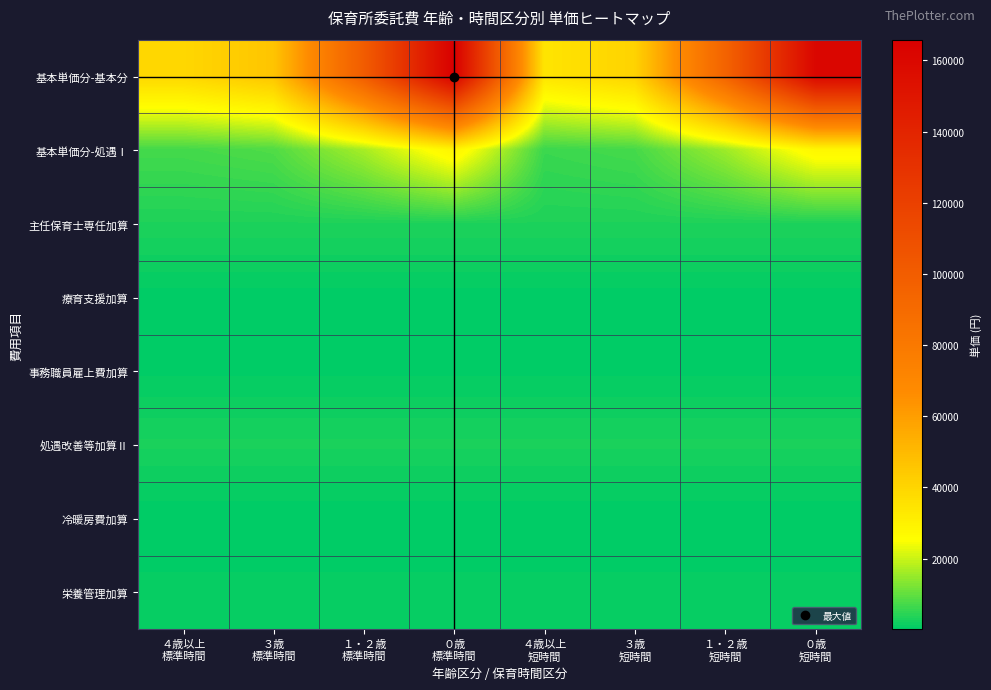

Rank the series at ０歳 標準時間 from highest to lowest value.

基本単価分-基本分, 基本単価分-処遇Ⅰ, 主任保育士専任加算, 処遇改善等加算Ⅱ, 栄養管理加算, 事務職員雇上費加算, 療育支援加算, 冷暖房費加算